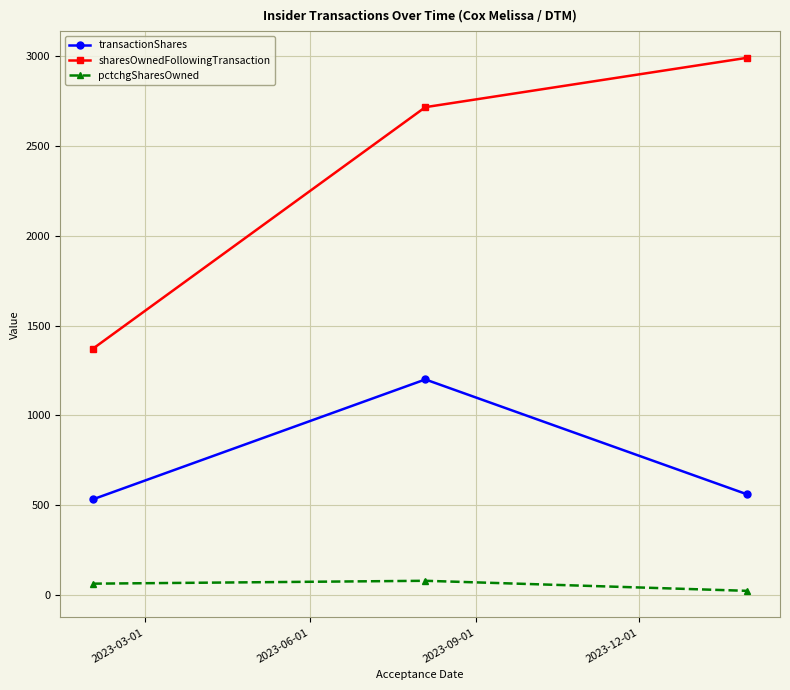

Reading left to right, extract all data points from this chart.

transactionShares: 532	1200	560
sharesOwnedFollowingTransaction: 1370	2716	2991
pctchgSharesOwned: 63	79	23